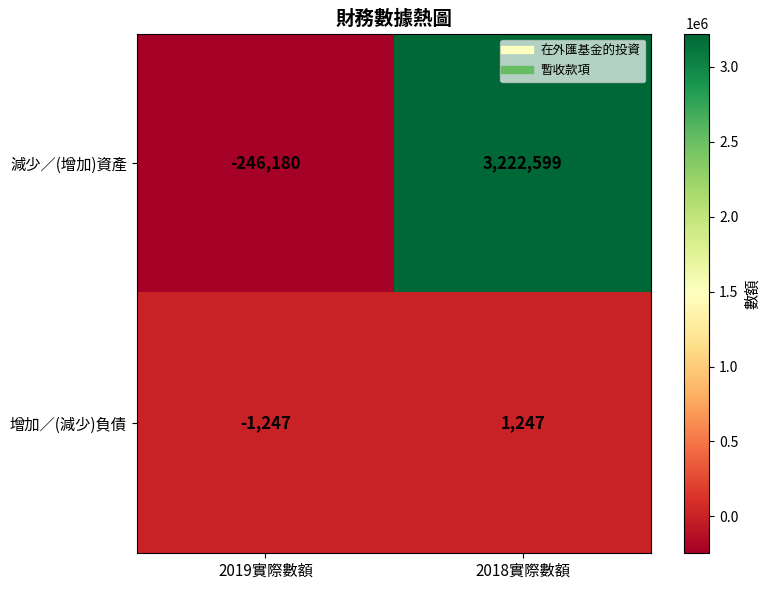

How many distinct data groups are displayed?

2